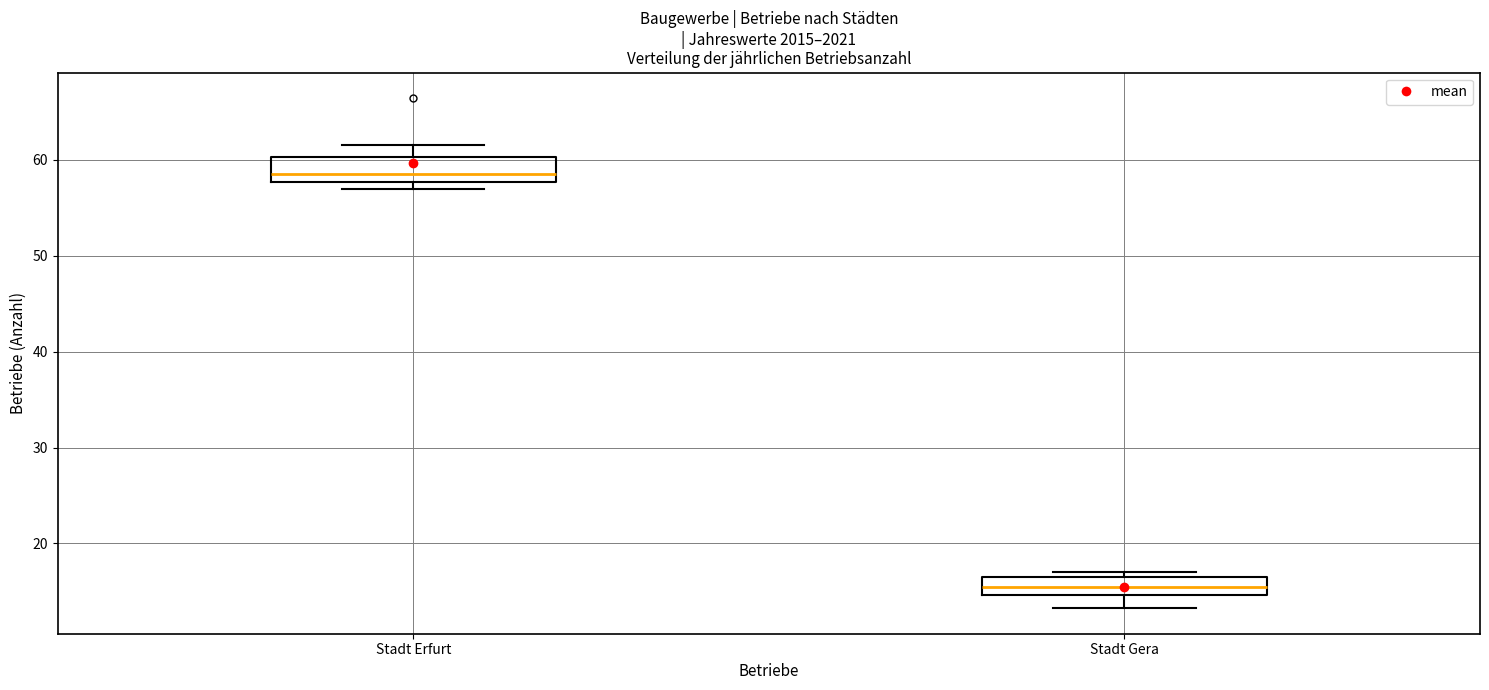

Where is the upper edge of the box for Stadt Erfurt on the y-axis? The values are not printed on the chart, so give them approximately, as read against the axis.

60